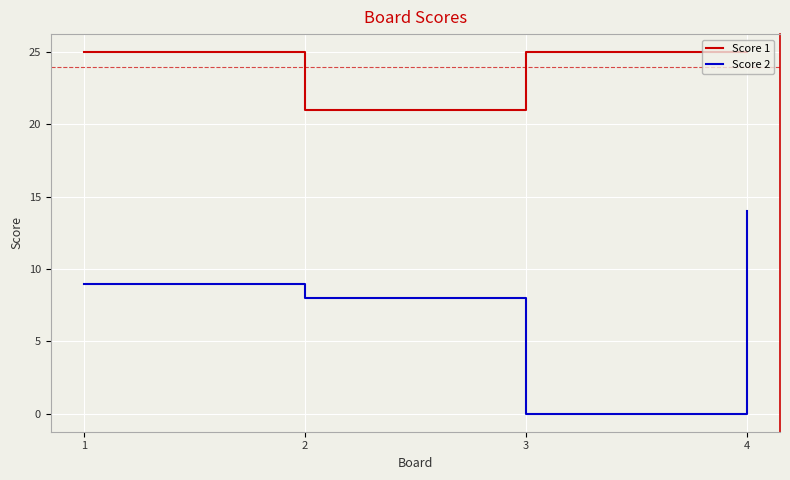

Is it true that Score 1 equals 11 at 2?

False